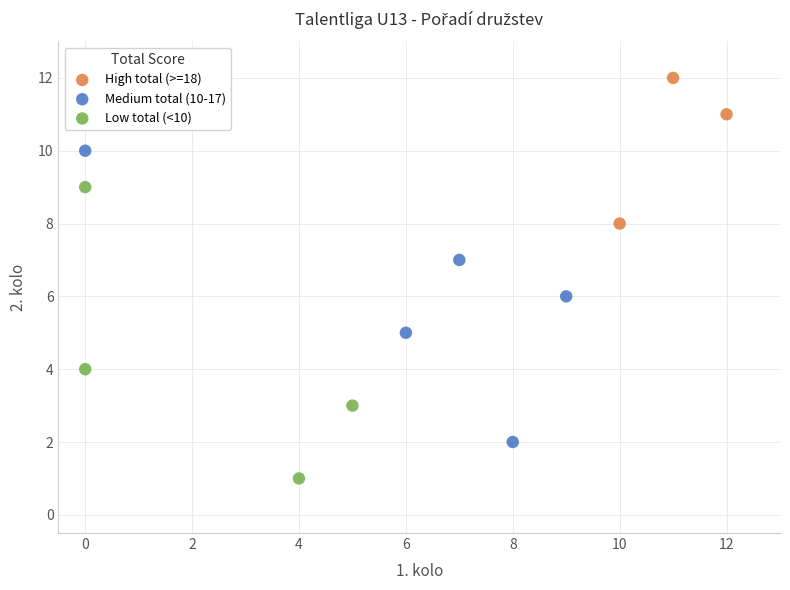

Which series reaches the minimum Y coordinate?

Low total (<10)